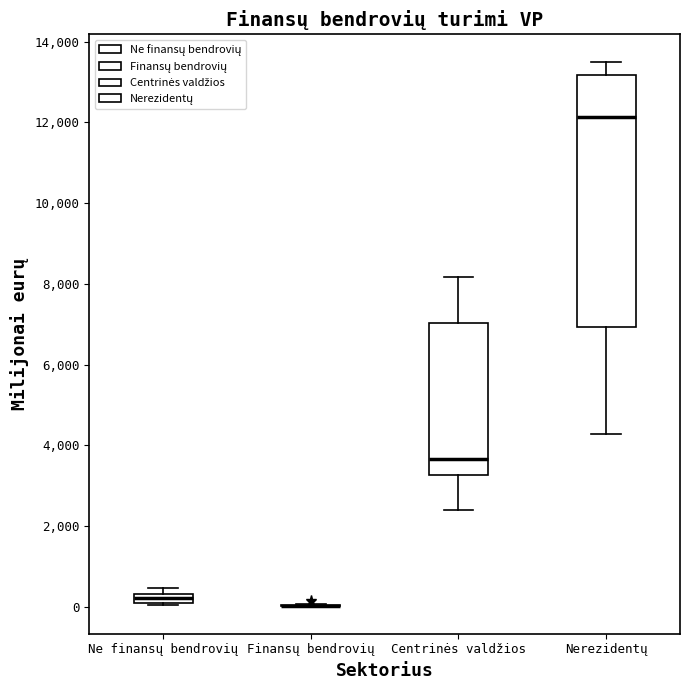

Which box is the tallest, from its lower edge to its upper edge?

Nerezidentų